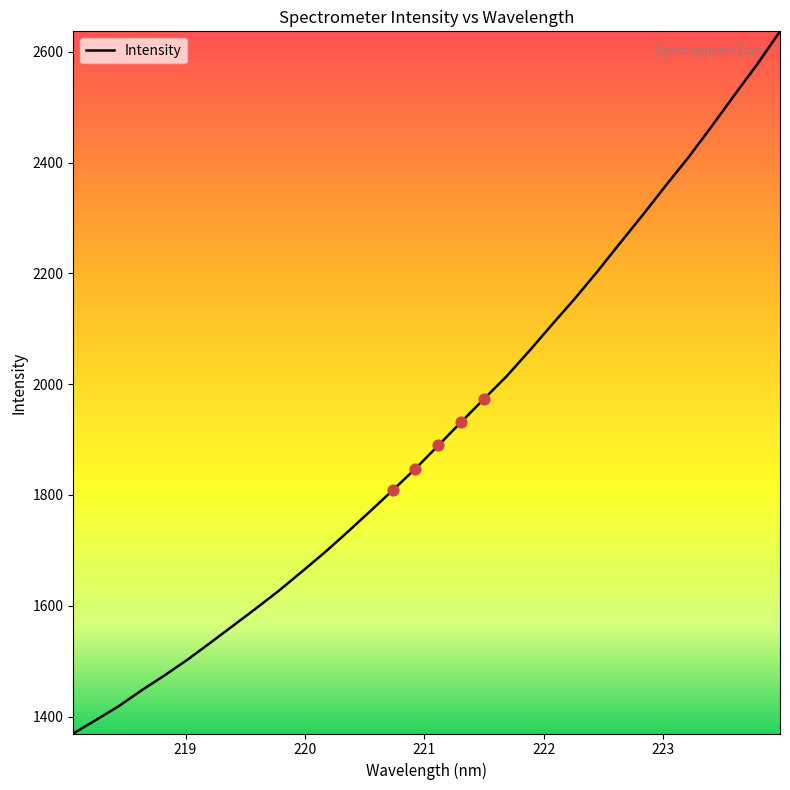

What is the difference between the maximum and minimum values?

1267.5